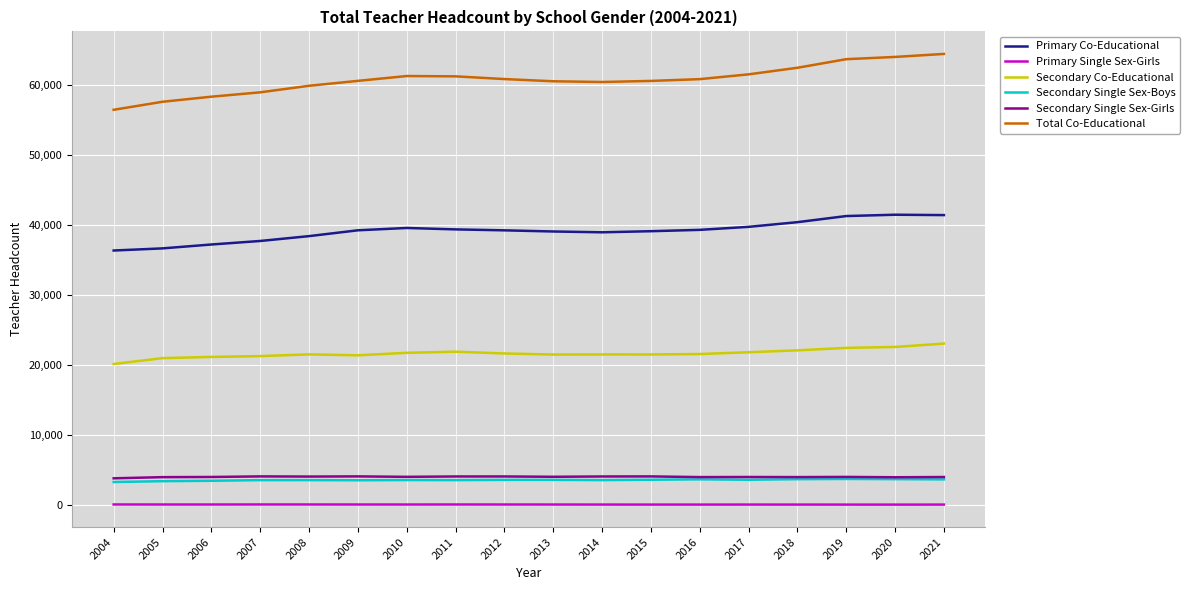

What is the highest value of the Secondary Single Sex-Boys series?

3692